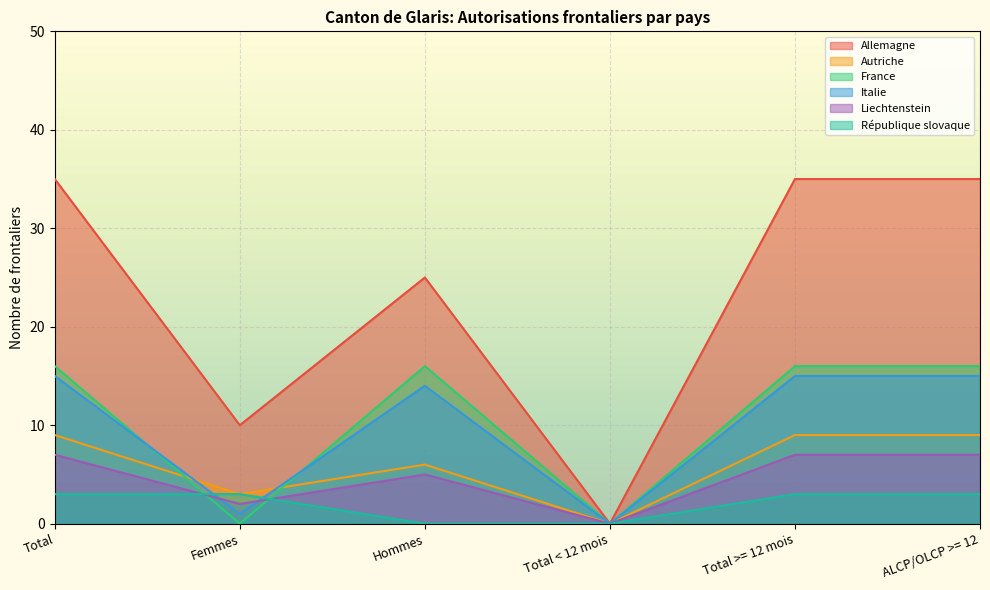

How many interior local valleys does the Autriche series have?

2